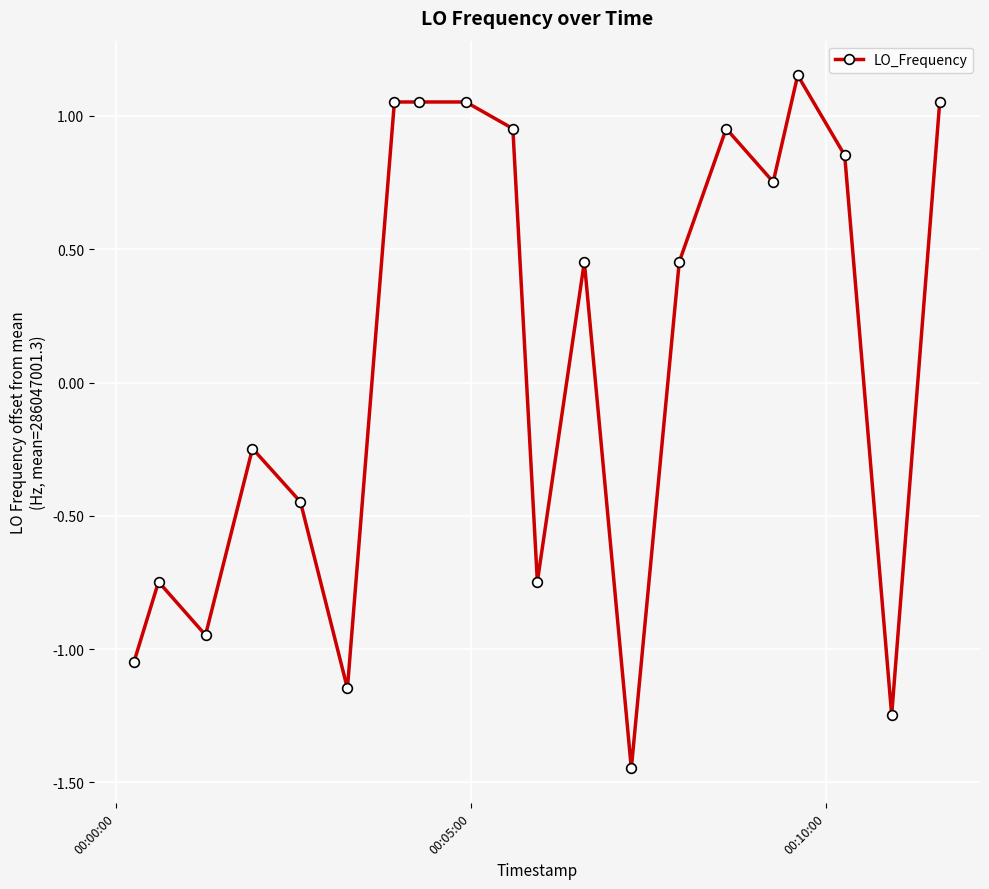

What is the sum of all values?

1.8